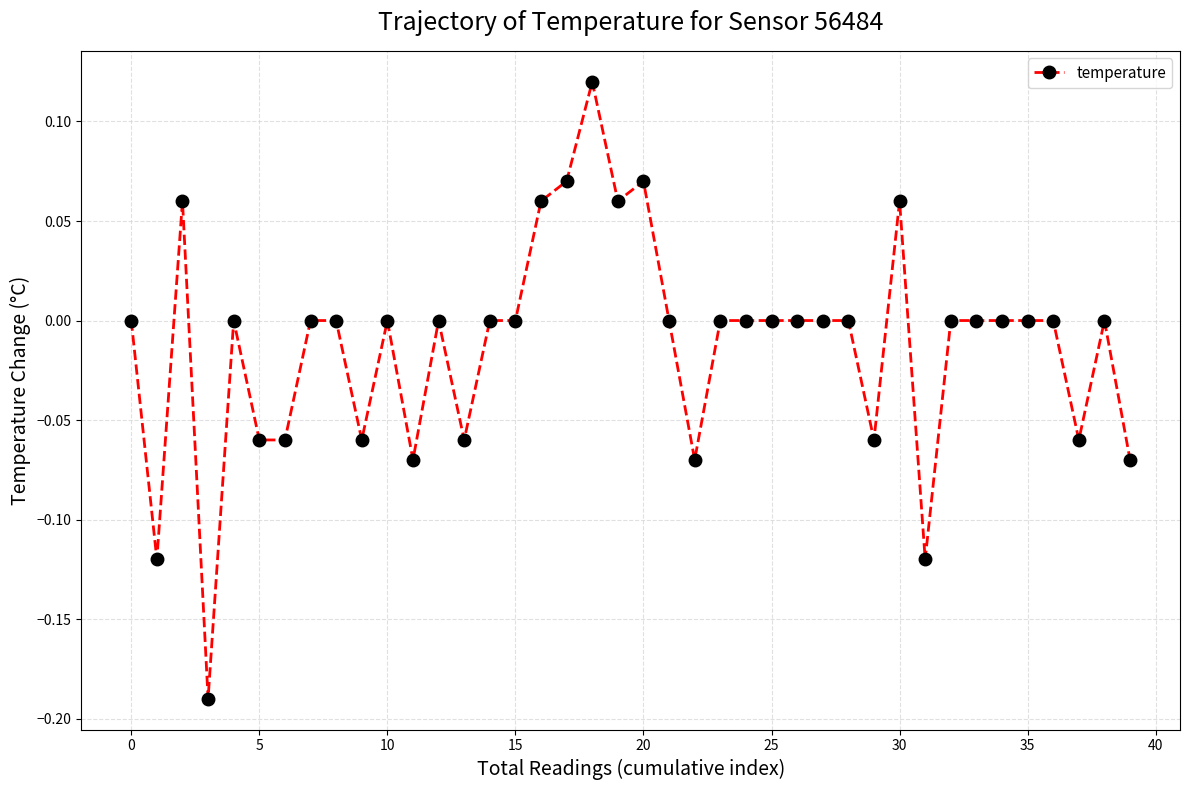

What is the difference between the maximum and minimum values?

0.3